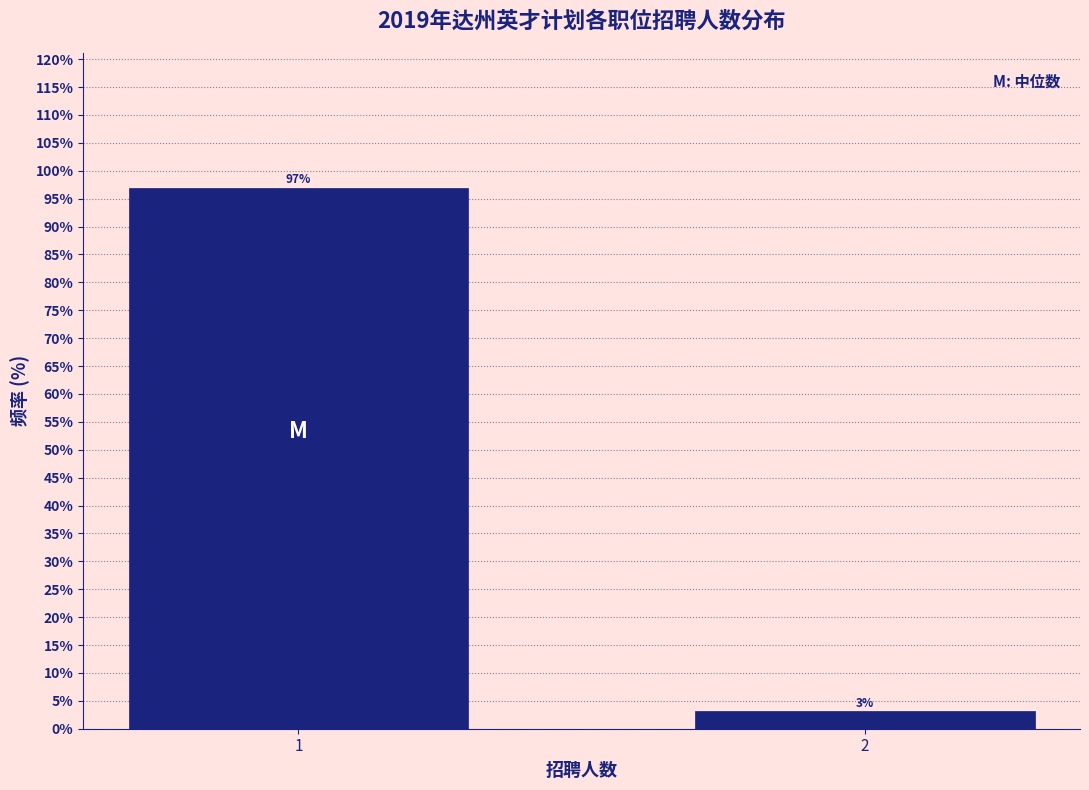

What is the value of the 1st bar from the left?

96.9